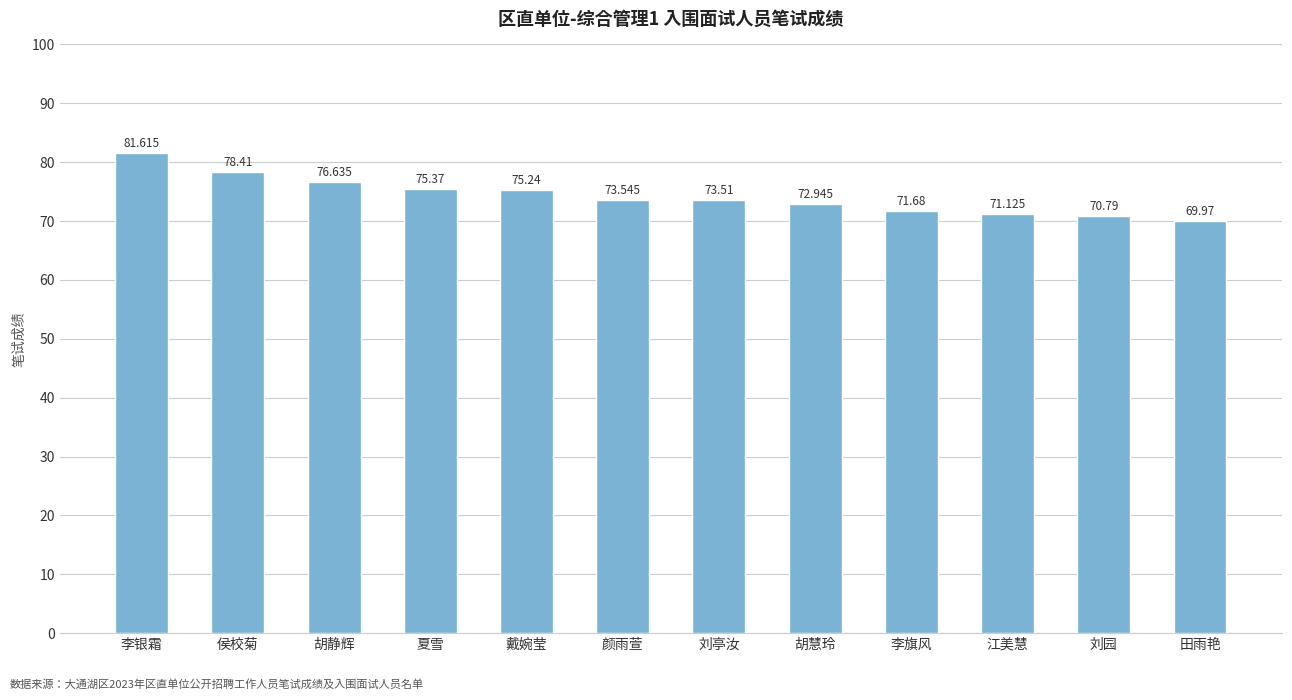

Reading left to right, extract all data points from this chart.

李银霜=81.6	侯校菊=78.4	胡静辉=76.6	夏雪=75.4	戴婉莹=75.2	颜雨萱=73.5	刘亭汝=73.5	胡慧玲=72.9	李旗风=71.7	江美慧=71.1	刘园=70.8	田雨艳=70.0